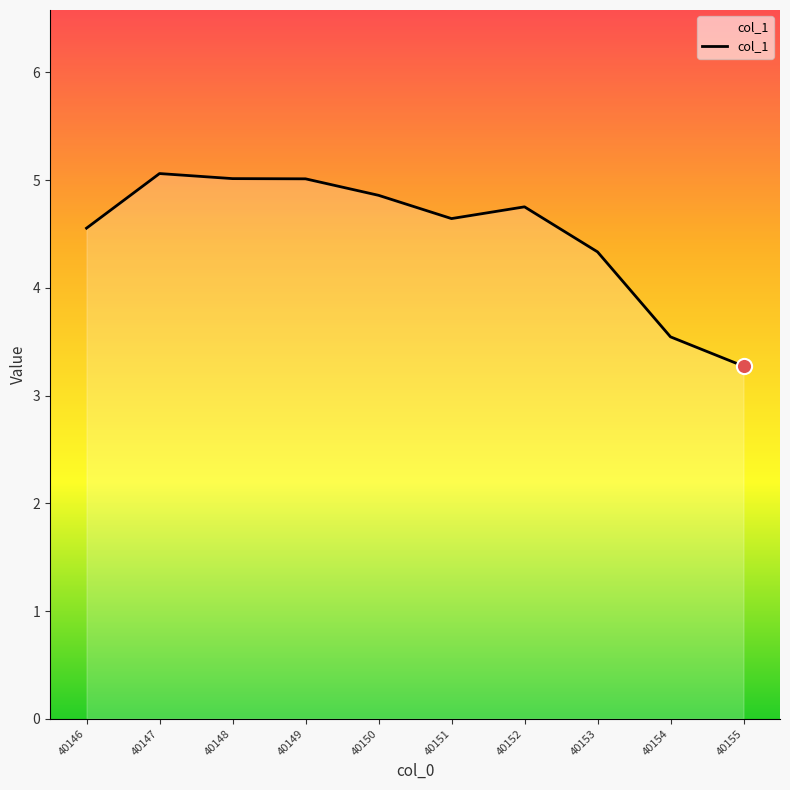

What is the change in value from 40149 to 40153?

-0.7